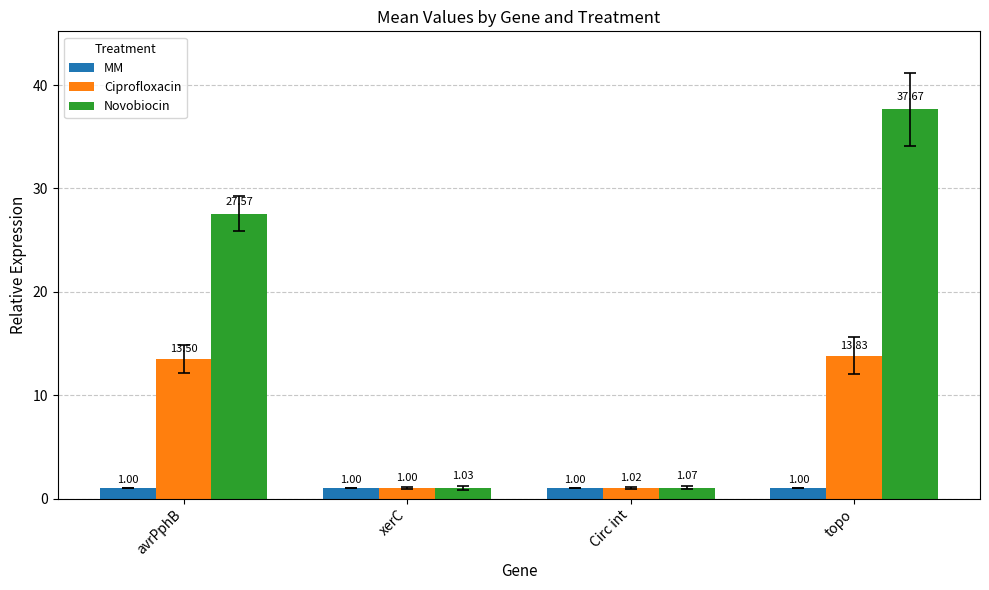

What is the spread (max minus min) of values at topo?

36.7